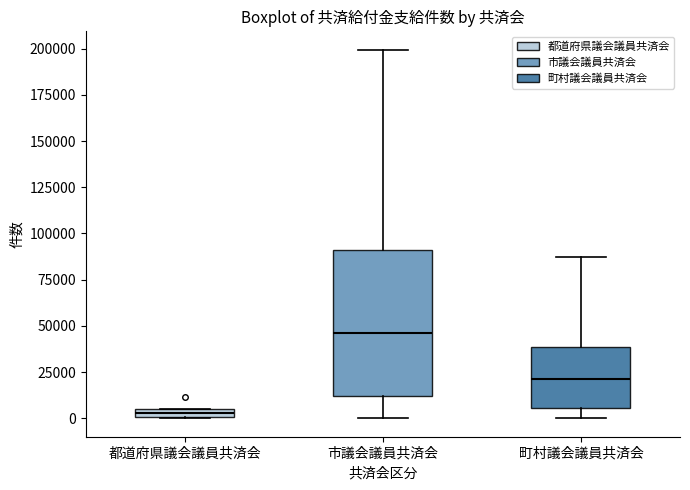

Where is the upper edge of the box for 都道府県議会議員共済会 on the y-axis? The values are not printed on the chart, so give them approximately, as read against the axis.

5000